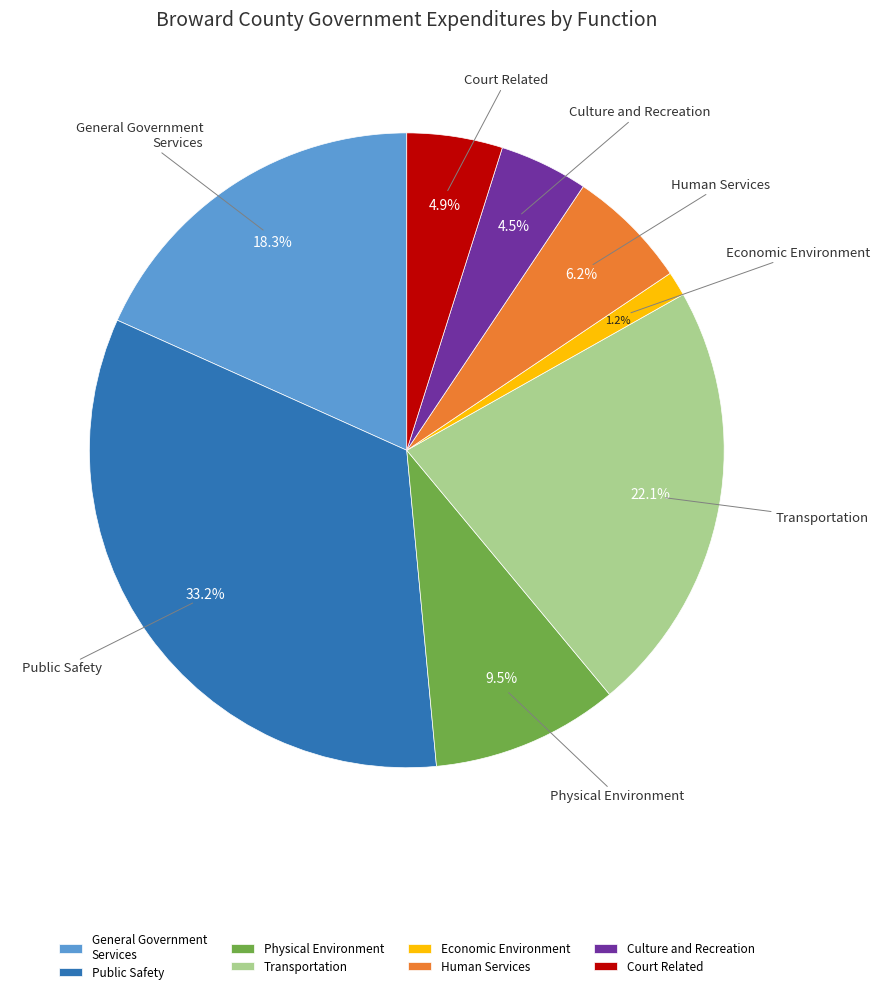

Which category has the biggest portion of the pie?

Public Safety